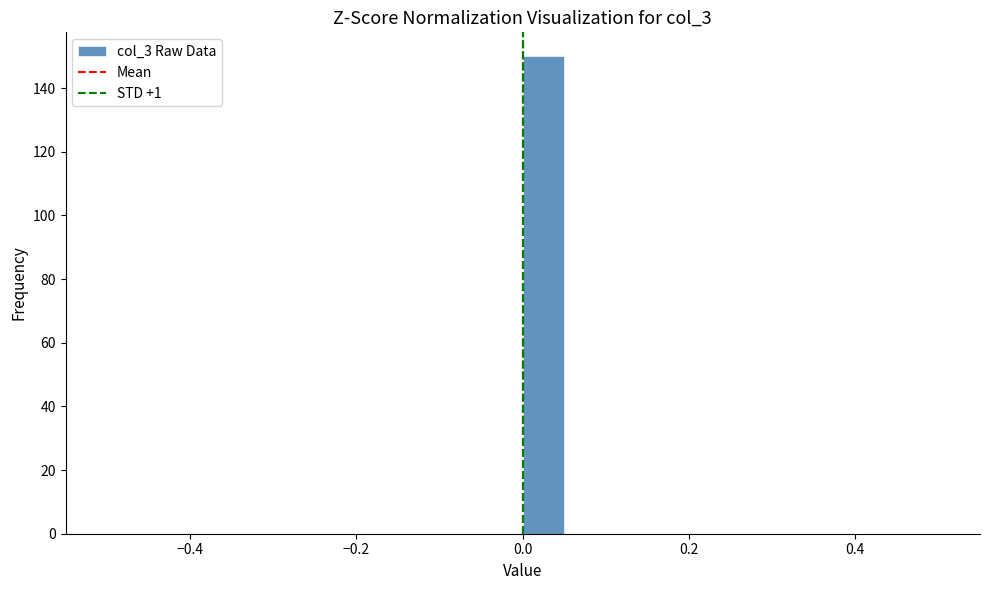

Around what value on the x-axis is the tallest bar? Give the approximate position of its centre, as read against the axis.

0.02